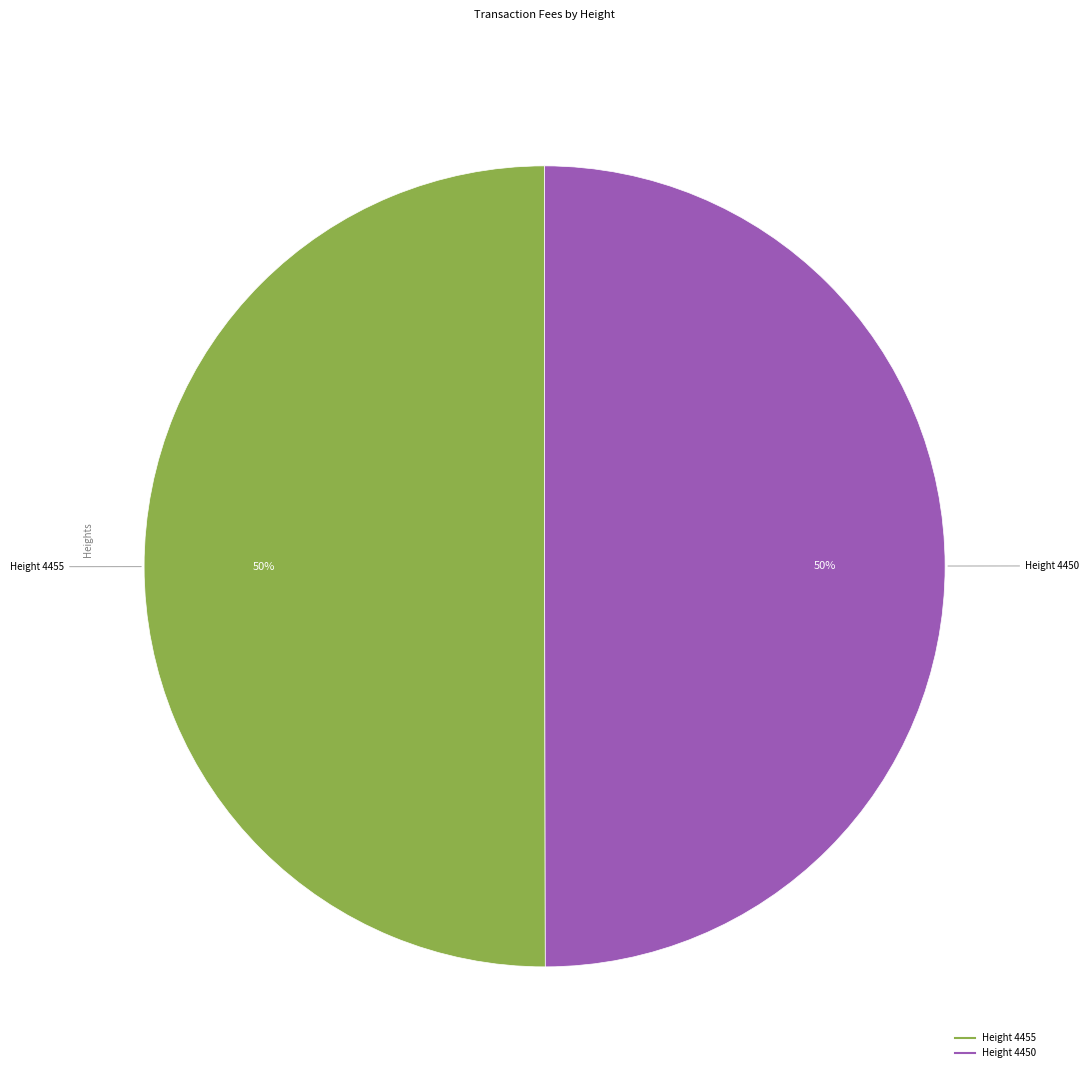

To the nearest percent, what is the average slice percentage?

50%